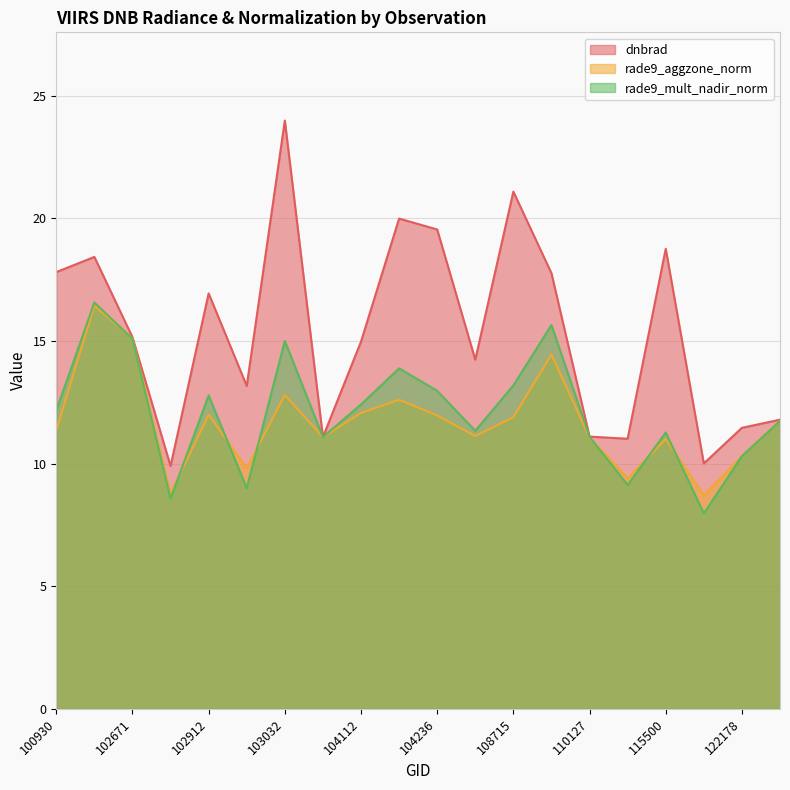

What is the difference between the maximum and second lowest values in the rade9_aggzone_norm series?

7.7